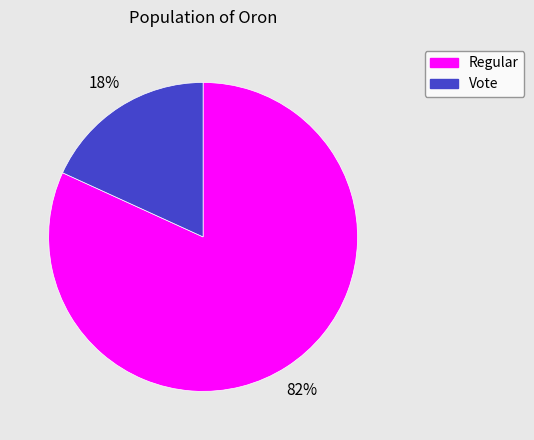

Count the number of slices in the pie.

2